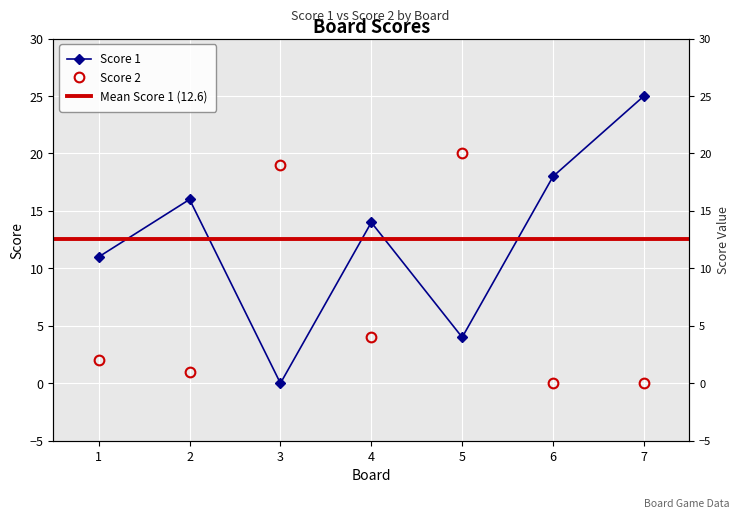

What is the sum of all Score 1 values?

88